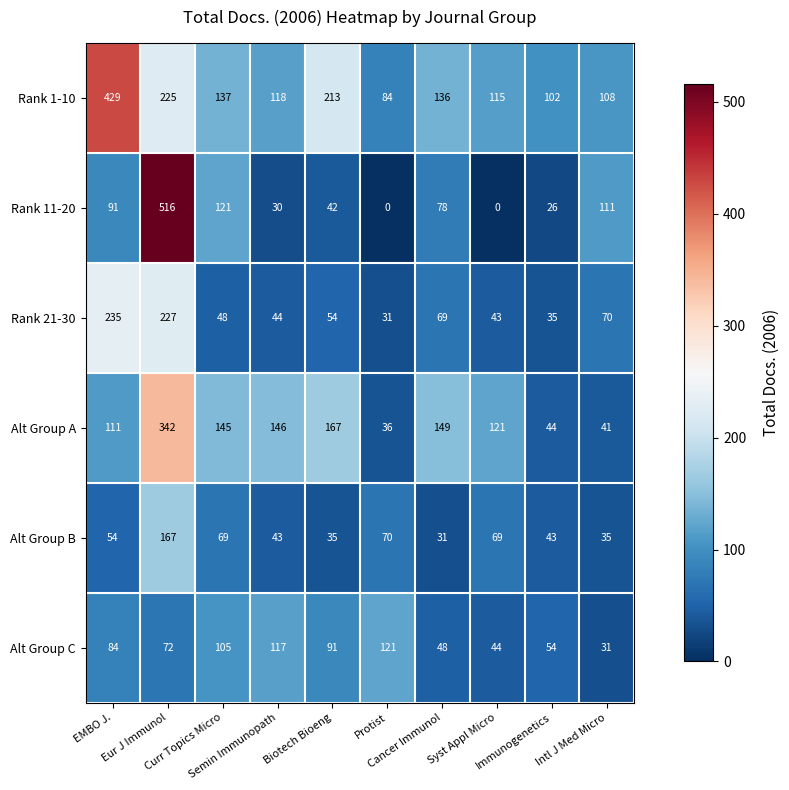

List the series in order of their peak value, lowest first.

Alt Group C, Alt Group B, Rank 21-30, Alt Group A, Rank 1-10, Rank 11-20